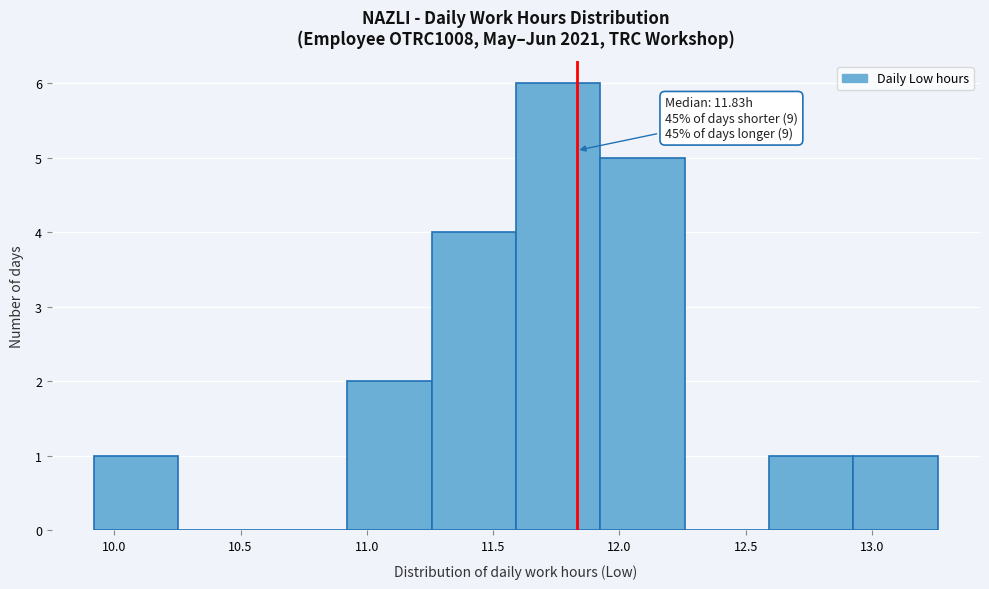

Which range on the x-axis has the tallest bar?

11.60 to 11.90